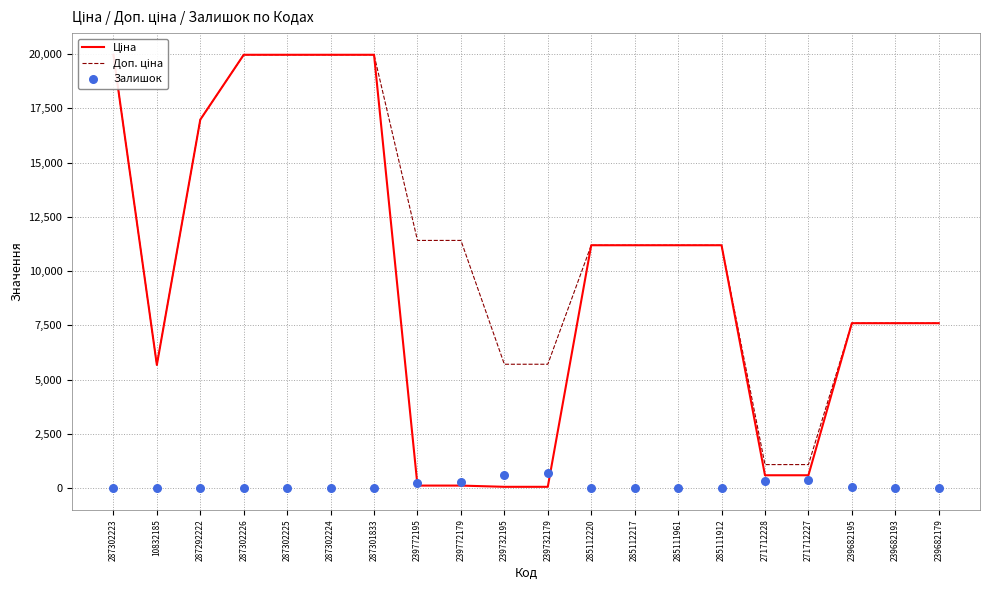

Is the value of Залишок at 271712227 greater than the value of Доп. ціна at 287302225?

No